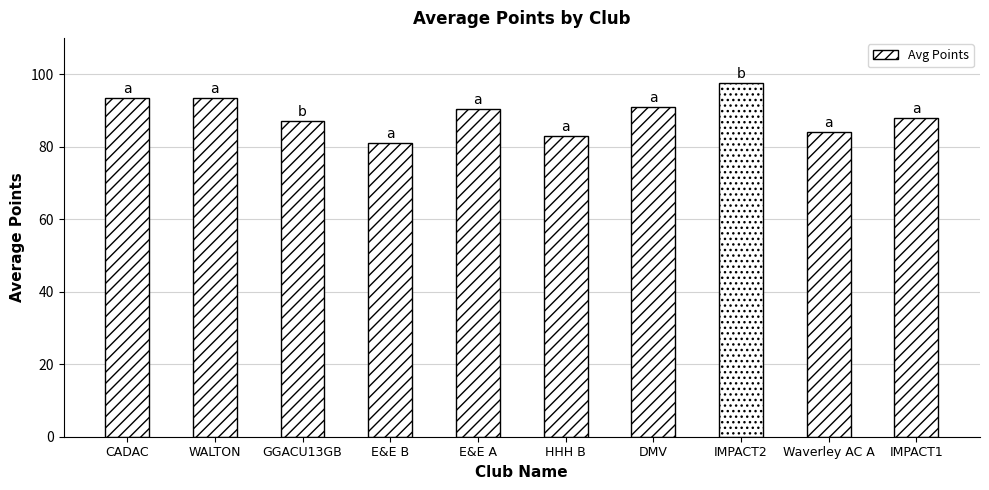

What is the average value?

88.9